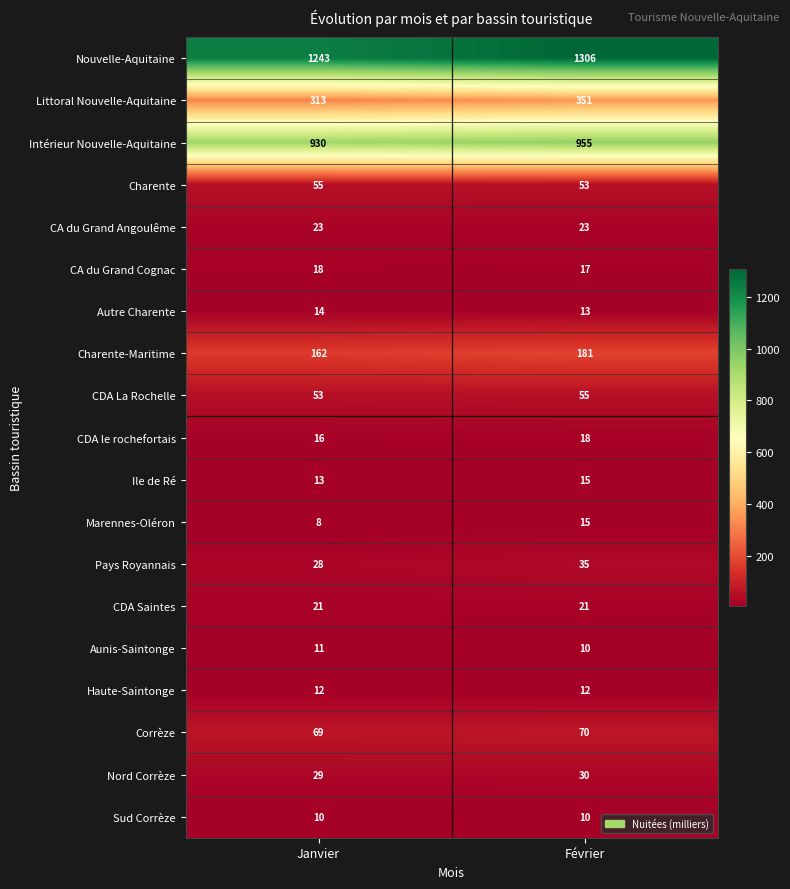

What is the difference between the highest and lowest values at Janvier?

1235